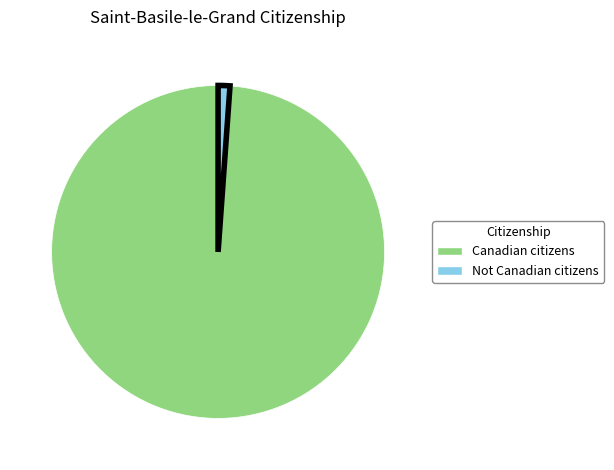

Do Not Canadian citizens and Canadian citizens together represent more than half of the pie?

Yes